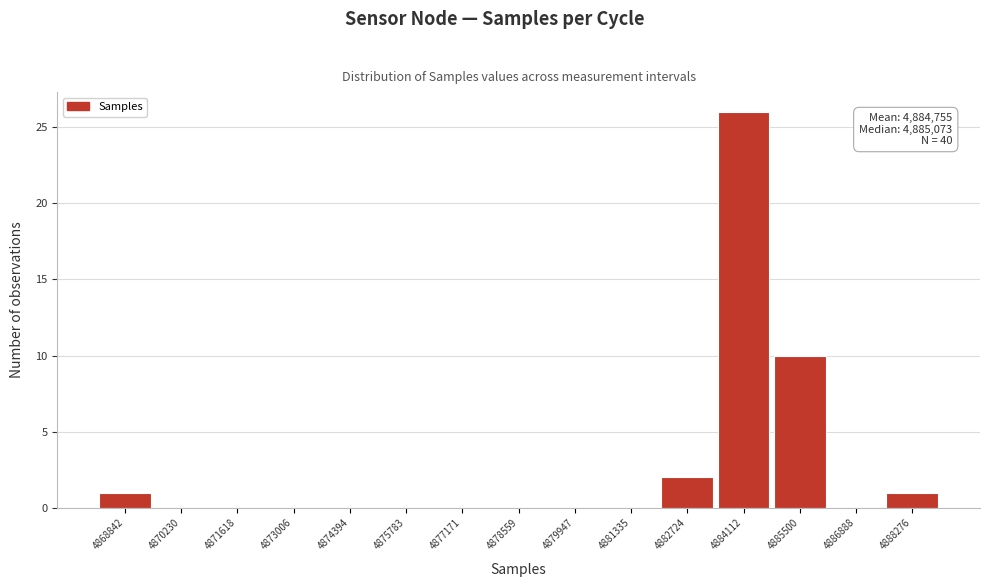

Reading right to left, transcribe all the data shown in this chart.

4888276=1	4886888=0	4885500=10	4884112=26	4882724=2	4881335=0	4879947=0	4878559=0	4877171=0	4875783=0	4874394=0	4873006=0	4871618=0	4870230=0	4868842=1